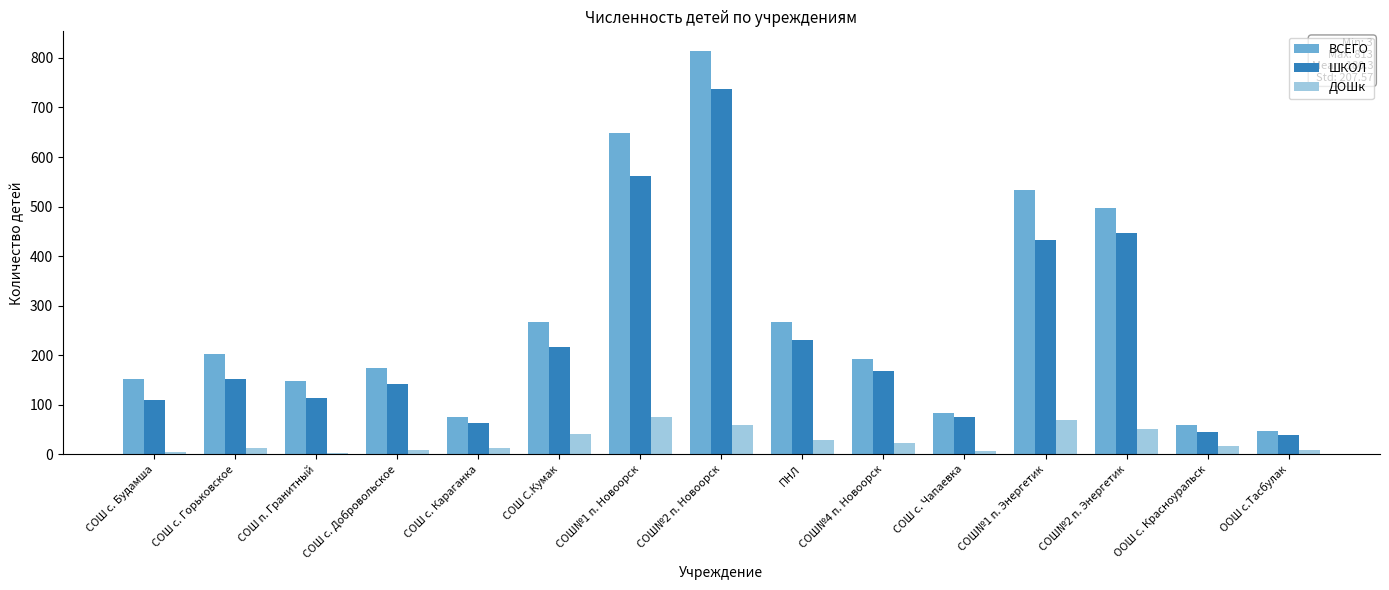

The value of ВСЕГО at СОШ с. Будамша is 152. True or false?

True